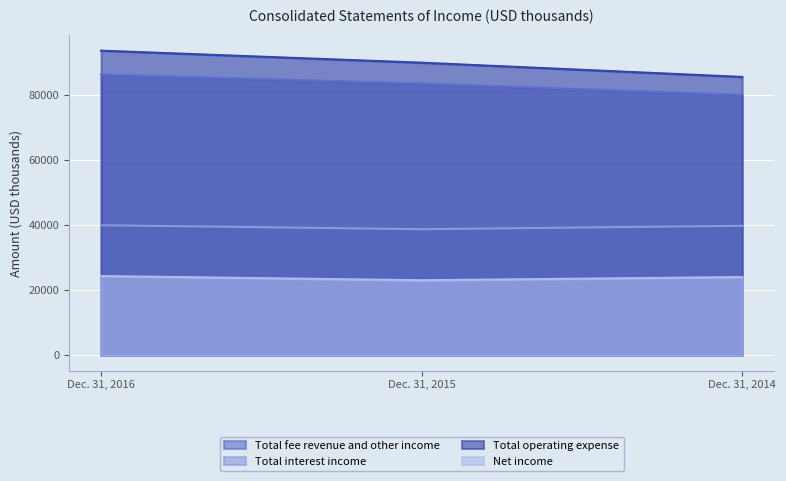

What is the value of the Net income point at the 2nd from the left?

23056